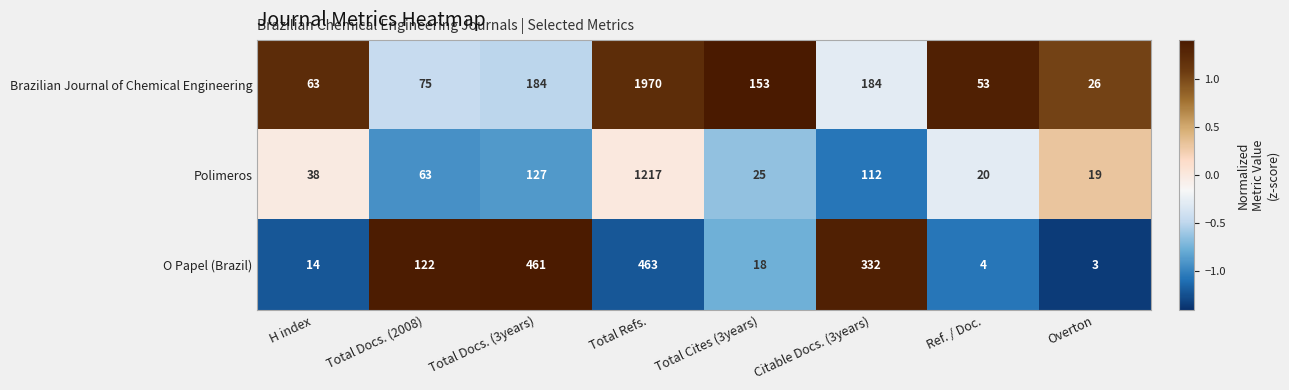

Where does the Brazilian Journal of Chemical Engineering series first go above 153?

Total Docs. (3years)